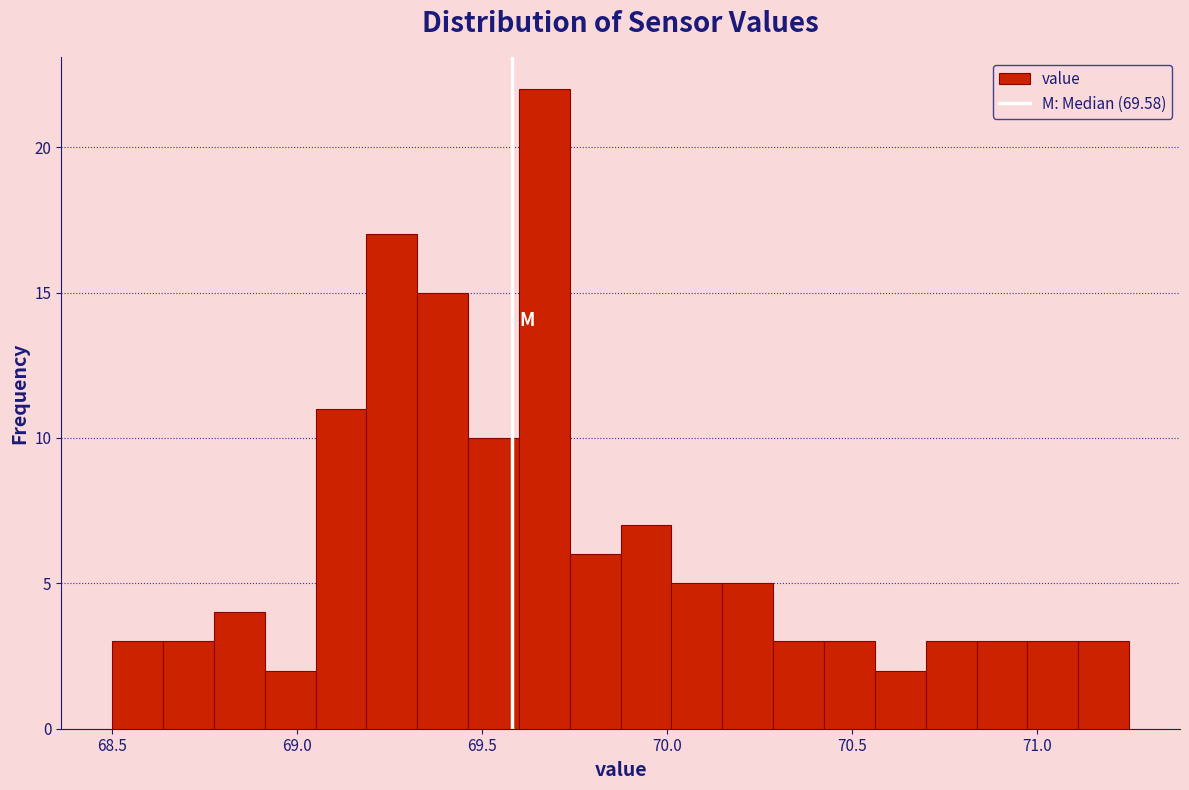

Read against the x-axis, roughly where is the centre of the tallest bar?

69.65